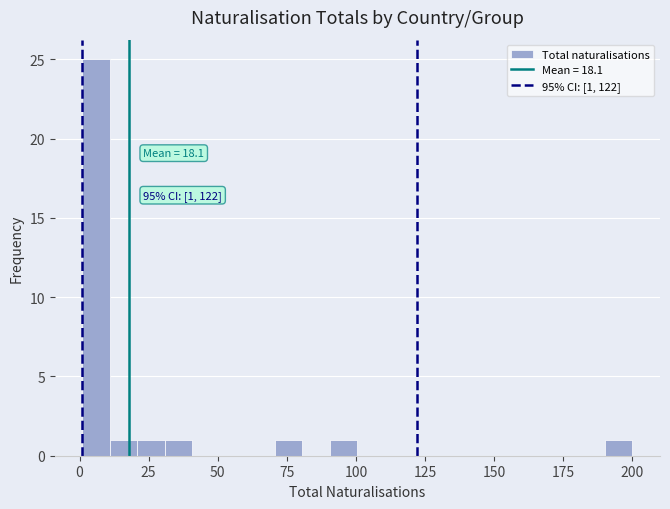

Read against the x-axis, roughly where is the centre of the tallest bar?

5